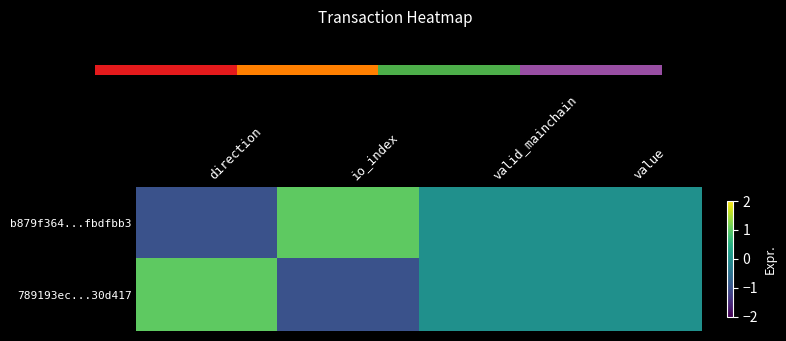

At which category does the chart reach its minimum across all series?

direction